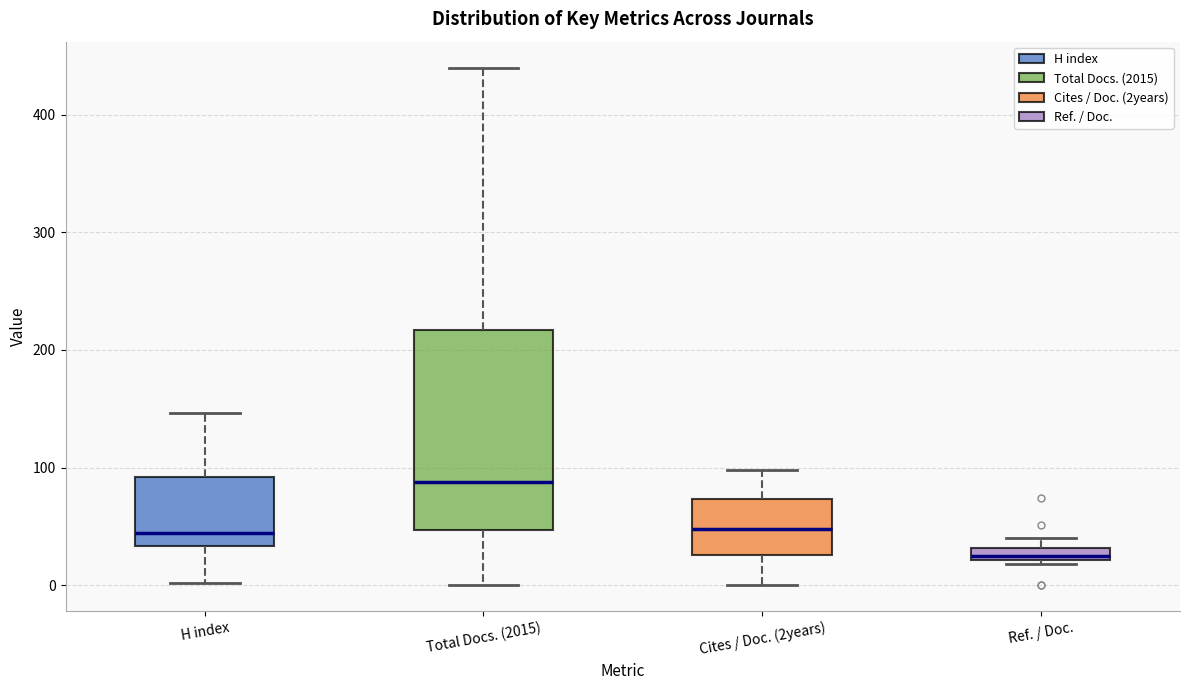

Comparing the boxes themselves (not the whiskers), which one is the tallest?

Total Docs. (2015)